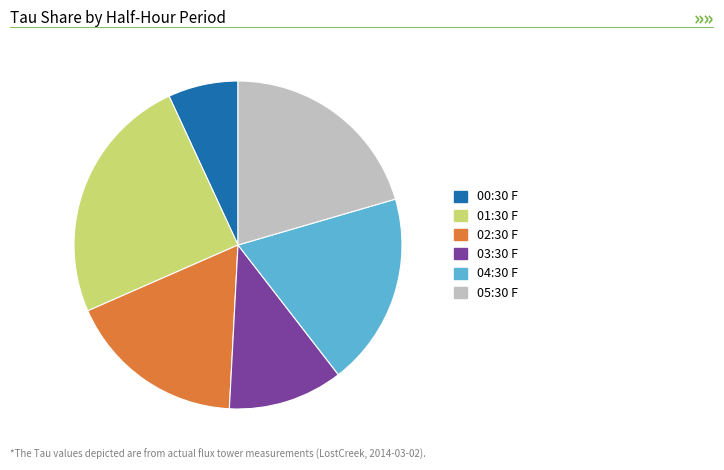

Is there a majority slice in this chart?

No